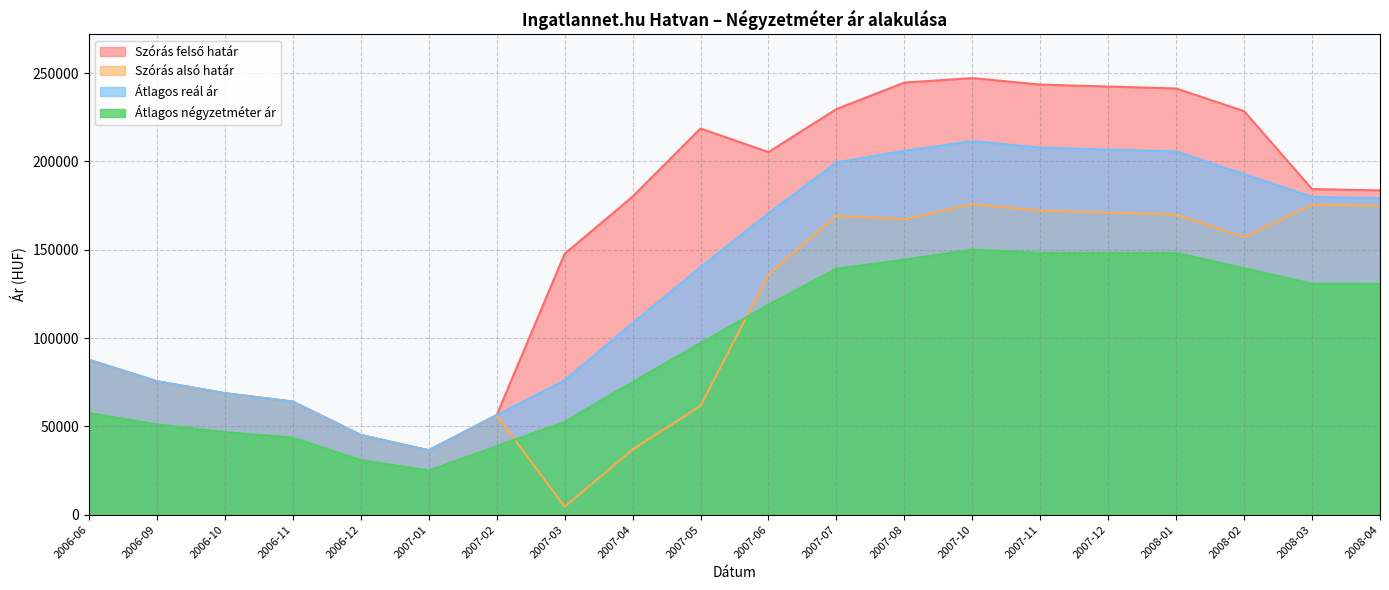

In Szórás alsó határ, how many points are lower than both neighbors (excluding endpoints)?

4